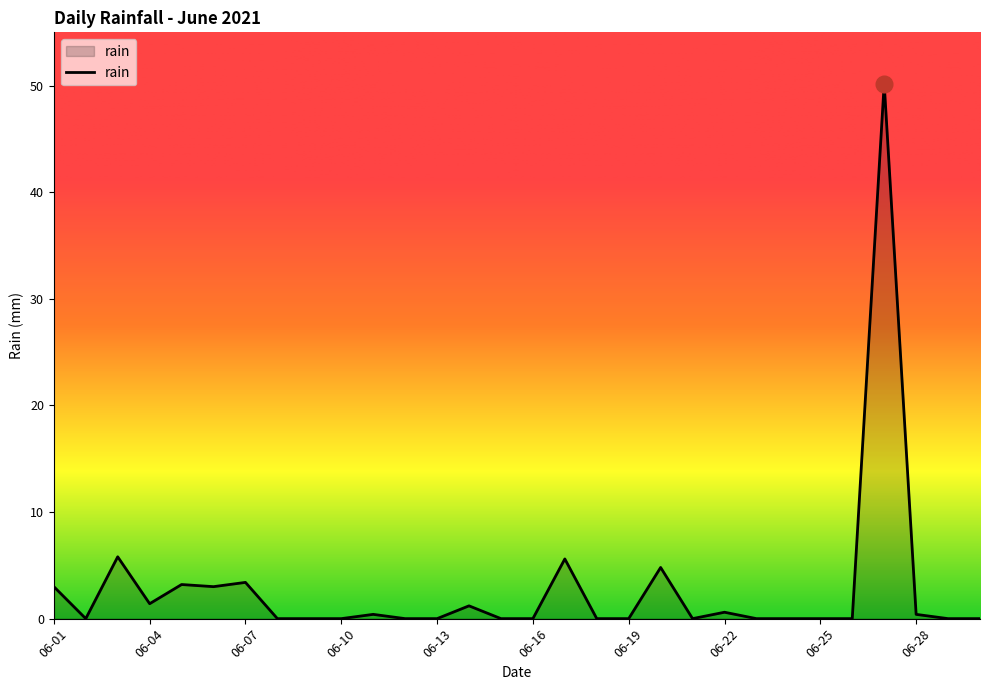

What is the maximum value shown in the chart?

50.2